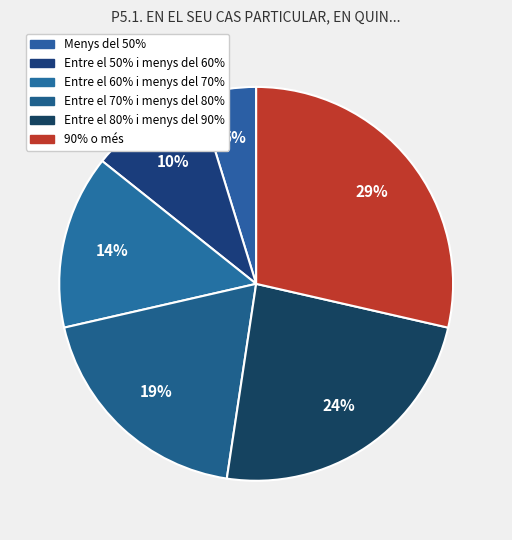

What is the smallest slice in the pie chart?

Menys del 50%